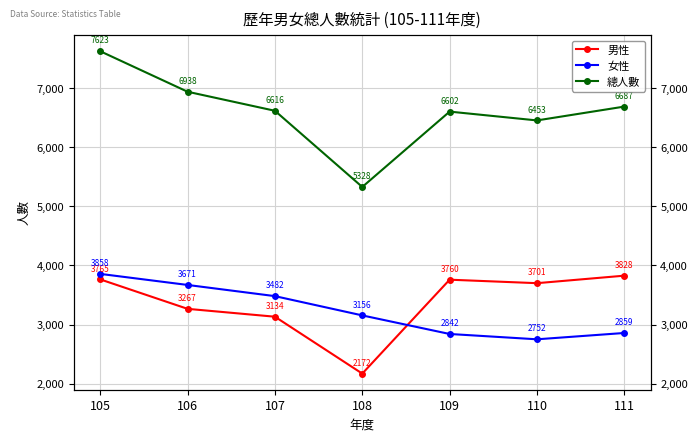

True or false: 女性 and 總人數 intersect in this chart.

False